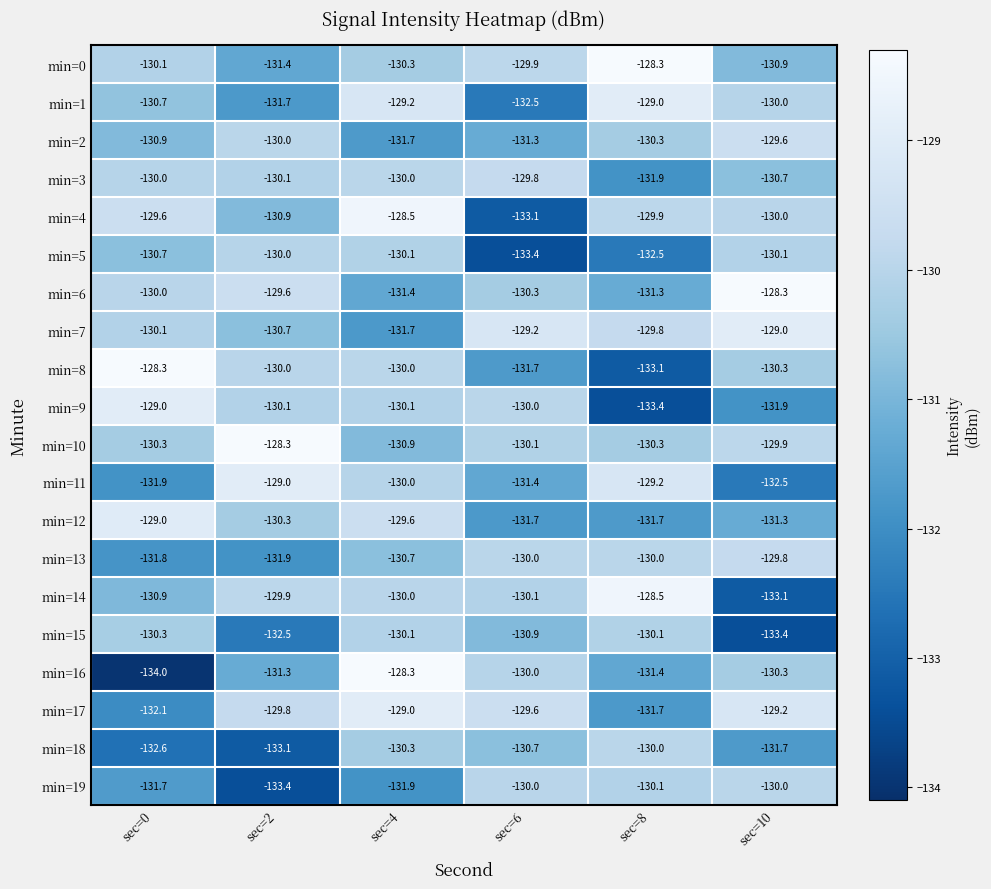

Which category has the highest value in the min=11 series?

sec=2